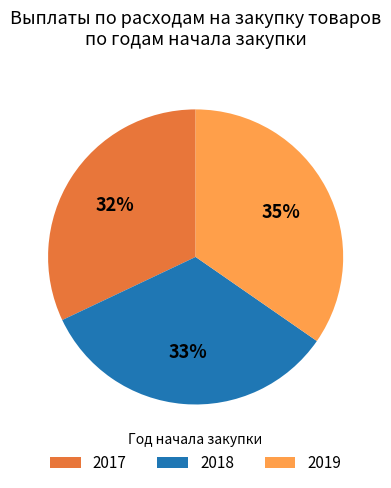

Which slice is the smallest?

2017